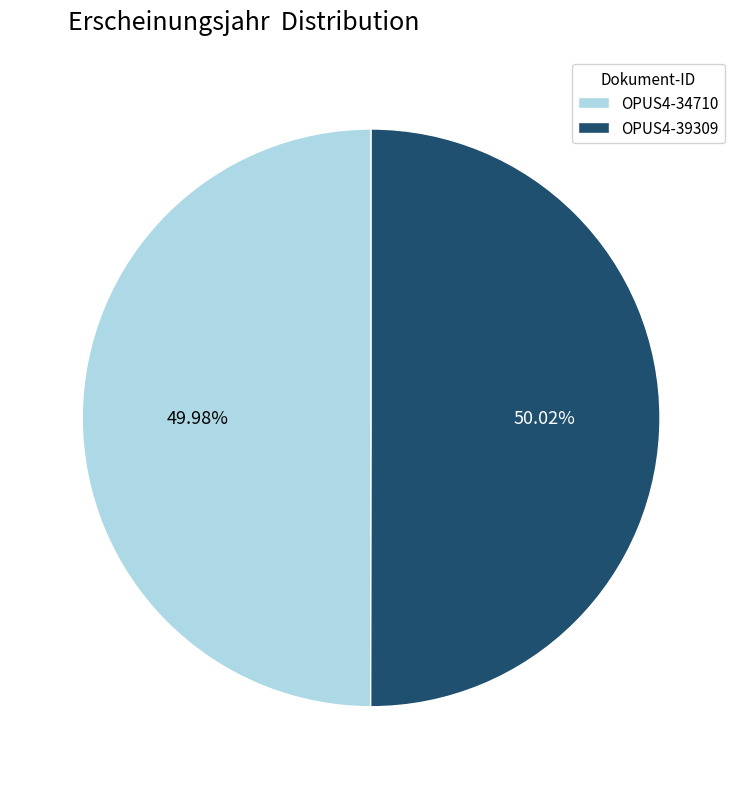

Approximately how many times larger is the value at OPUS4-34710 compared to OPUS4-39309?

1.0